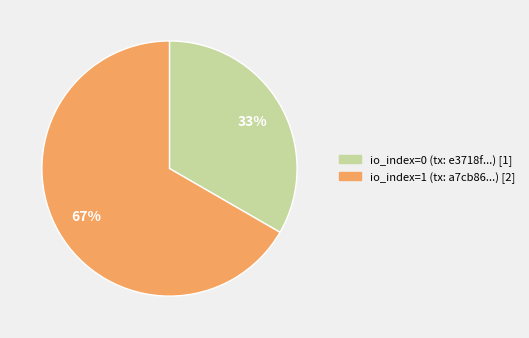

What percentage is the io_index=1 (tx: a7cb86...) [2] slice, to the nearest percent?

67%